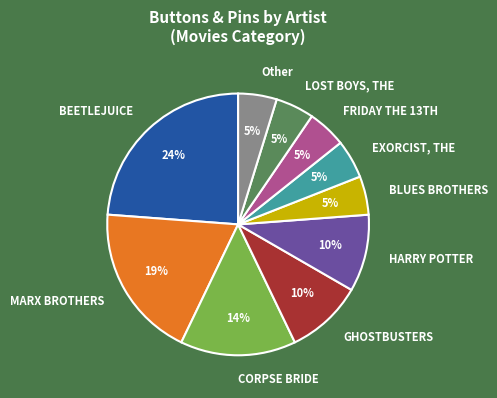

How many segments does this pie chart have?

10